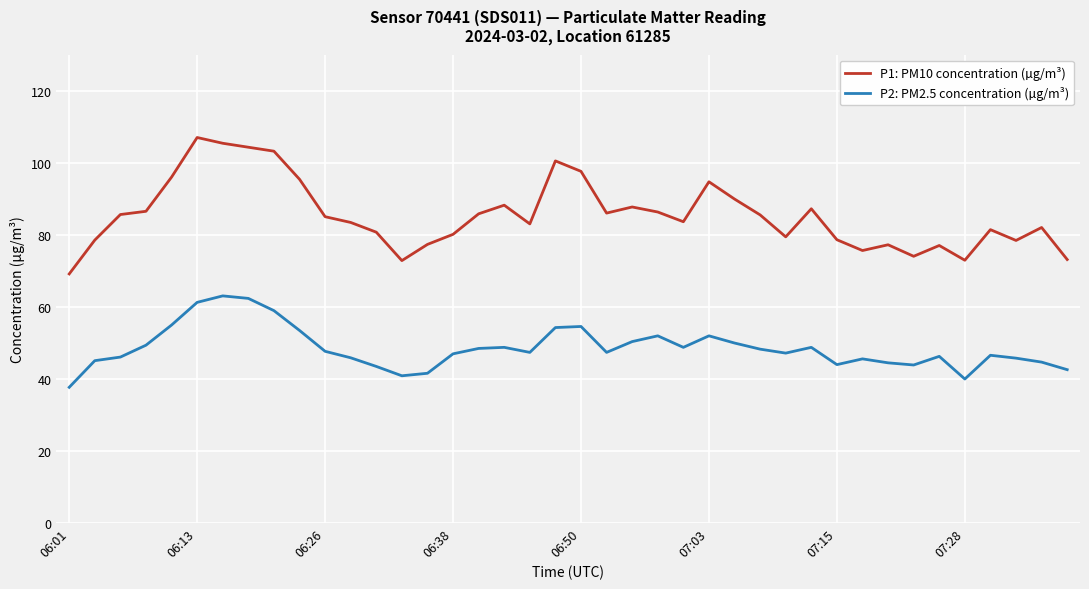

List the series in order of their overall mean, highest first.

P1: PM10 concentration (µg/m³), P2: PM2.5 concentration (µg/m³)